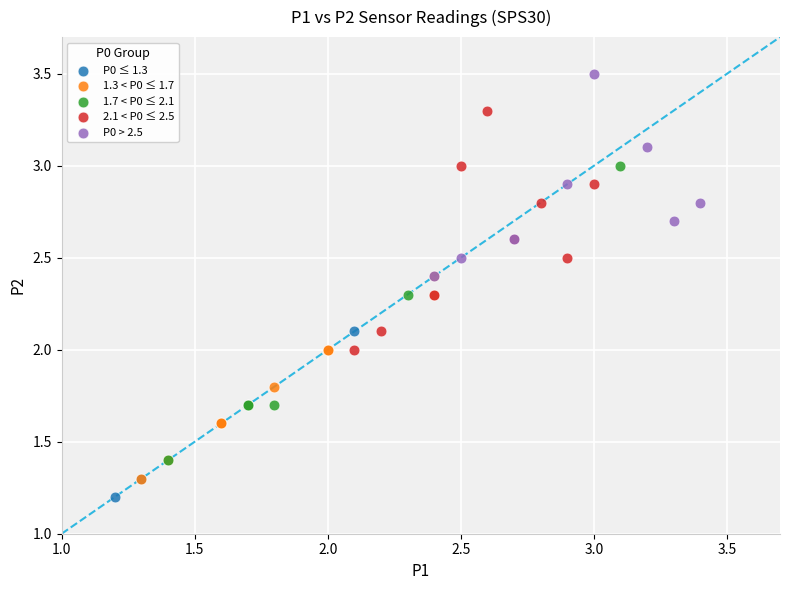

Which series contains the highest Y value?

P0 > 2.5